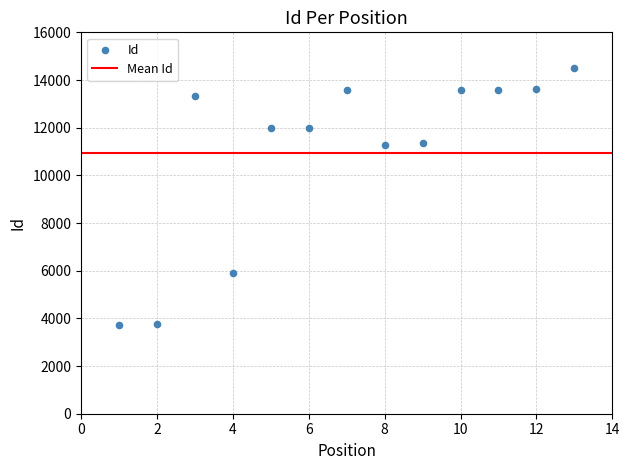

What is the range of X values (max minus min)?

12